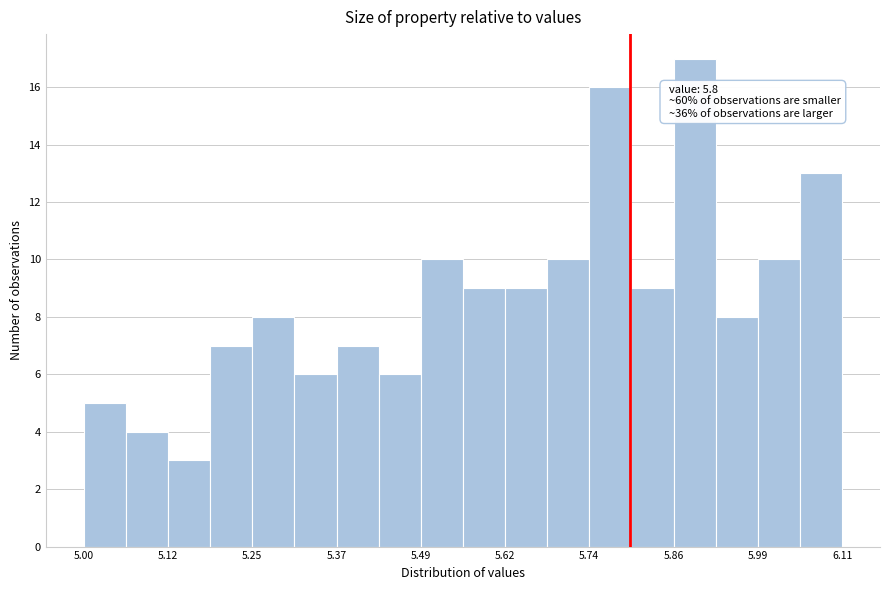

Read against the x-axis, roughly where is the centre of the tallest bar?

5.90